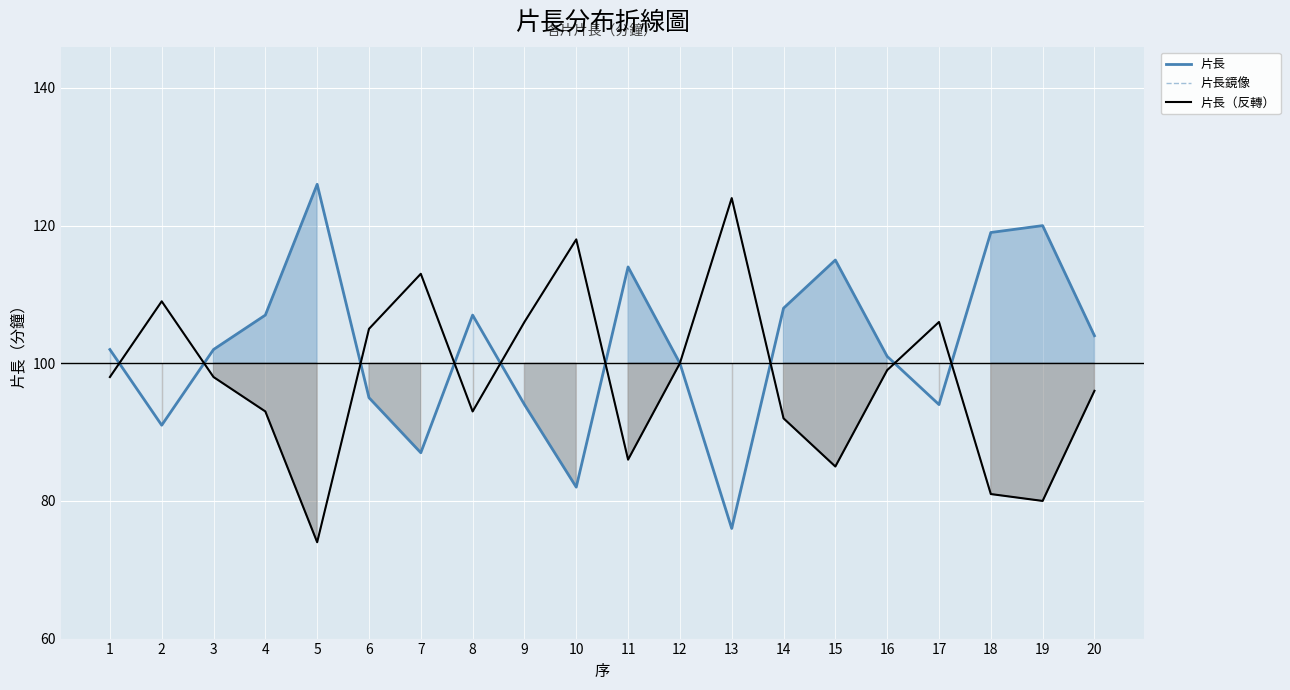

What is the average value of the 片長（反轉） series?

98